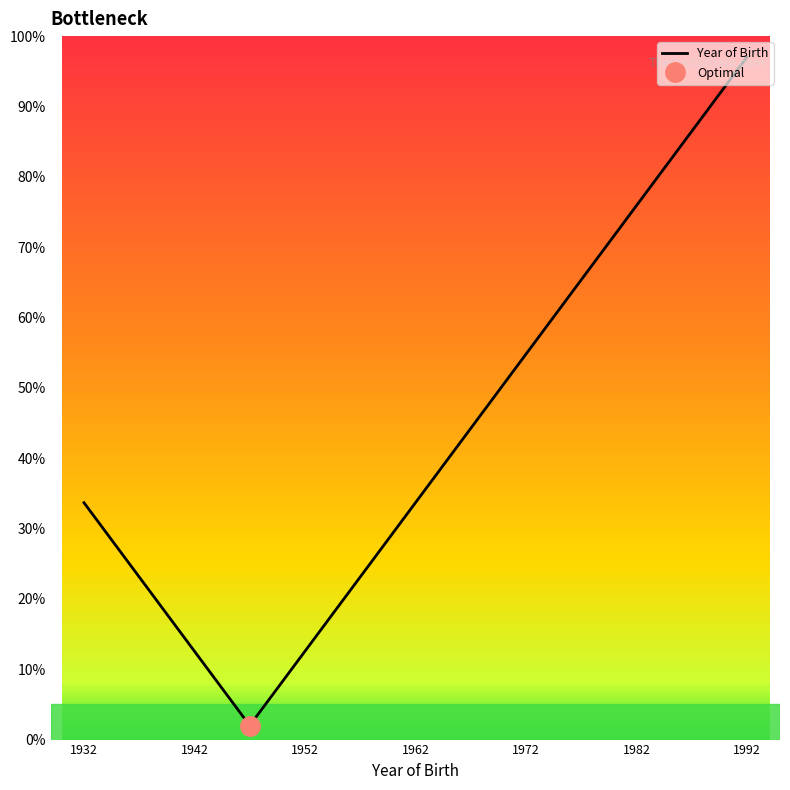

How many interior local valleys (lower than both neighbors) does the data have?

1